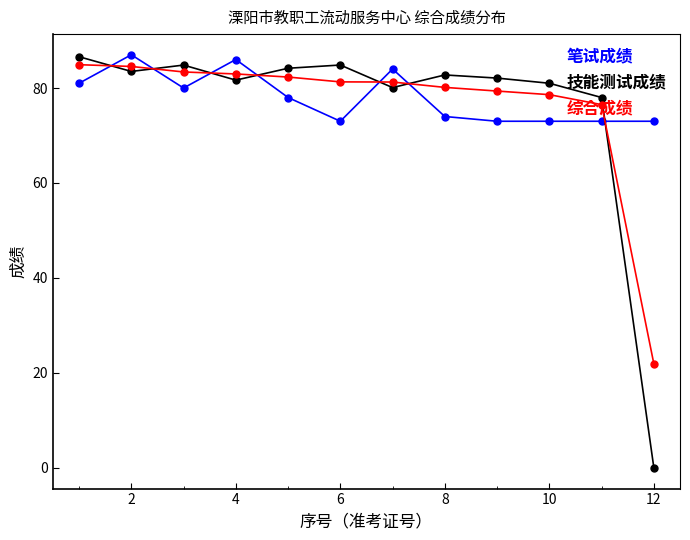

In 笔试成绩, how many points are higher than both neighbors (excluding endpoints)?

3